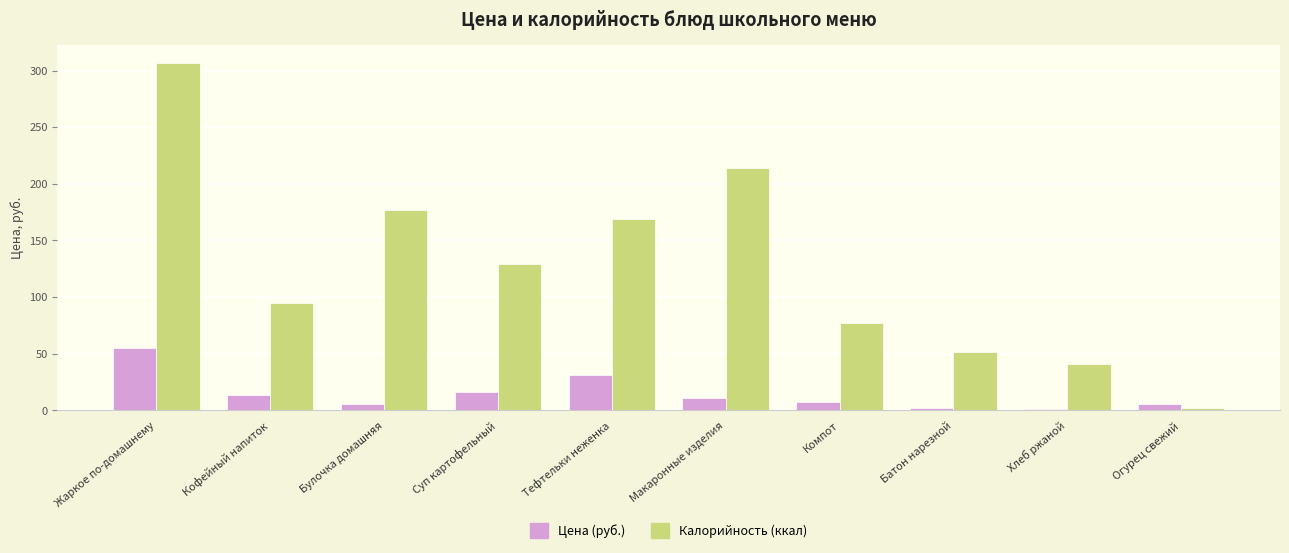

The value of Калорийность (ккал) at Кофейный напиток is 42.3. True or false?

False